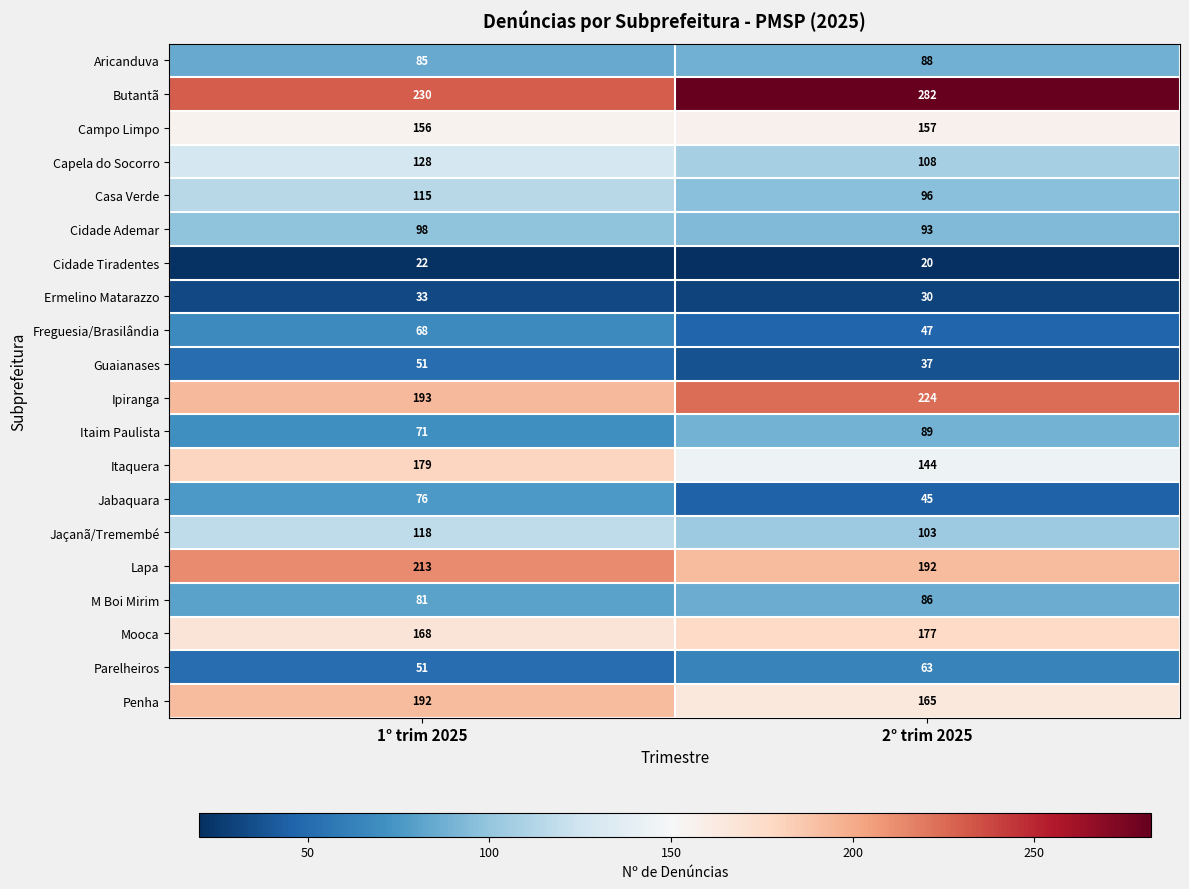

True or false: Aricanduva has a value of 88 at 2° trim 2025.

True